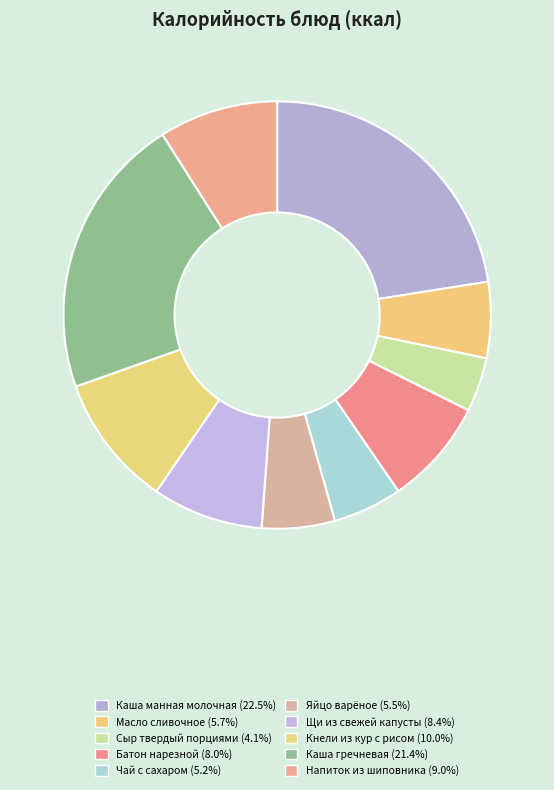

Which slice is the largest?

Каша манная молочная